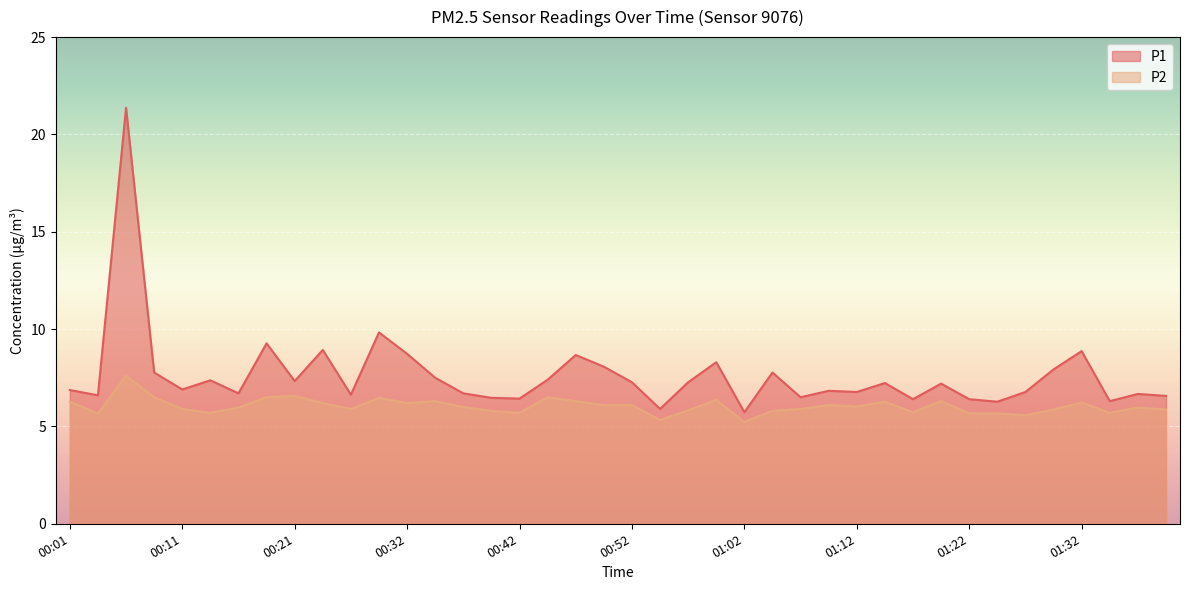

Reading left to right, what are all the values shown in this chart?

P1: 00:01=6.9	00:04=6.6	00:06=21.4	00:09=7.8	00:11=6.9	00:14=7.4	00:17=6.7	00:19=9.3	00:21=7.3	00:24=8.9	00:26=6.6	00:29=9.8	00:32=8.7	00:34=7.5	00:37=6.7	00:39=6.5	00:42=6.4	00:44=7.4	00:47=8.7	00:49=8.1	00:52=7.3	00:54=5.9	00:57=7.3	00:59=8.3	01:02=5.7	01:05=7.8	01:07=6.5	01:10=6.8	01:12=6.8	01:15=7.2	01:17=6.4	01:20=7.2	01:22=6.4	01:25=6.3	01:27=6.8	01:30=7.9	01:32=8.9	01:35=6.3	01:37=6.7	01:40=6.6
P2: 00:01=6.3	00:04=5.7	00:06=7.6	00:09=6.5	00:11=5.9	00:14=5.7	00:17=6.0	00:19=6.5	00:21=6.6	00:24=6.2	00:26=5.9	00:29=6.5	00:32=6.2	00:34=6.3	00:37=6.0	00:39=5.8	00:42=5.7	00:44=6.5	00:47=6.3	00:49=6.1	00:52=6.1	00:54=5.3	00:57=5.8	00:59=6.4	01:02=5.2	01:05=5.8	01:07=5.9	01:10=6.1	01:12=6.0	01:15=6.3	01:17=5.7	01:20=6.3	01:22=5.7	01:25=5.7	01:27=5.6	01:30=5.9	01:32=6.2	01:35=5.7	01:37=6.0	01:40=5.9